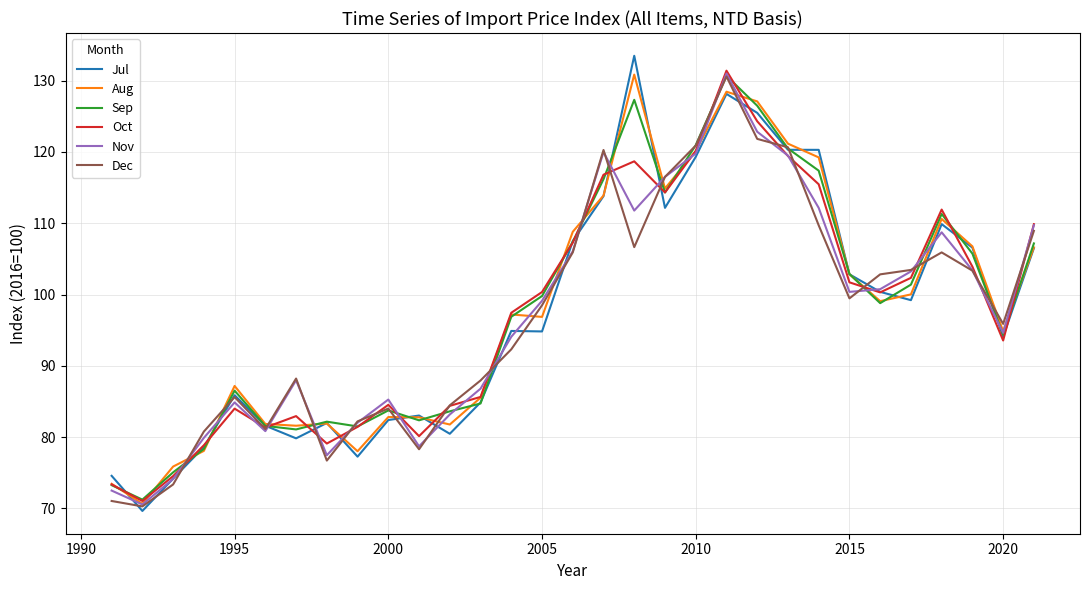

True or false: Nov and Dec intersect in this chart.

True